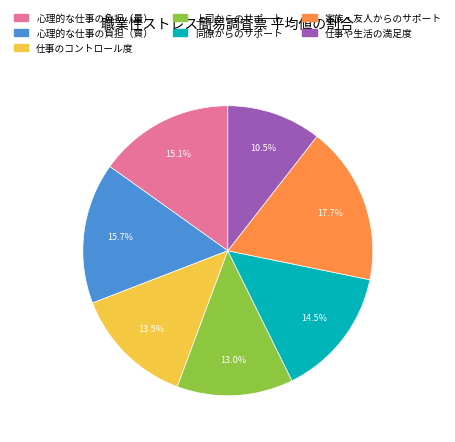

Is the sum of 家族・友人からのサポート and 上司からのサポート greater than half?

No